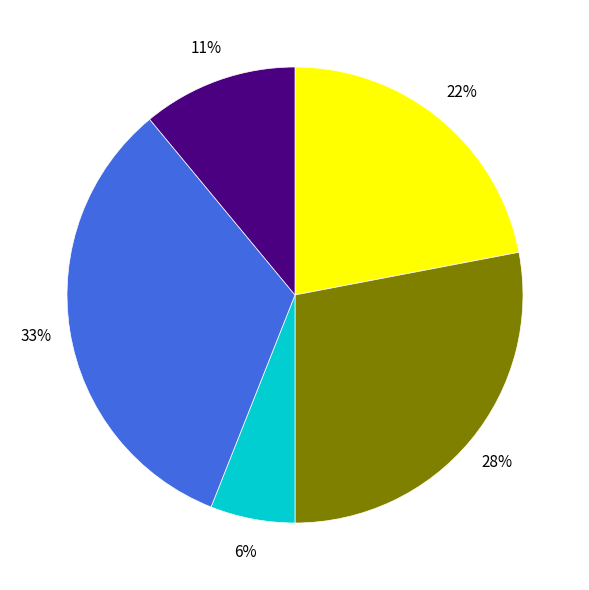

Does any single category account for the majority?

No